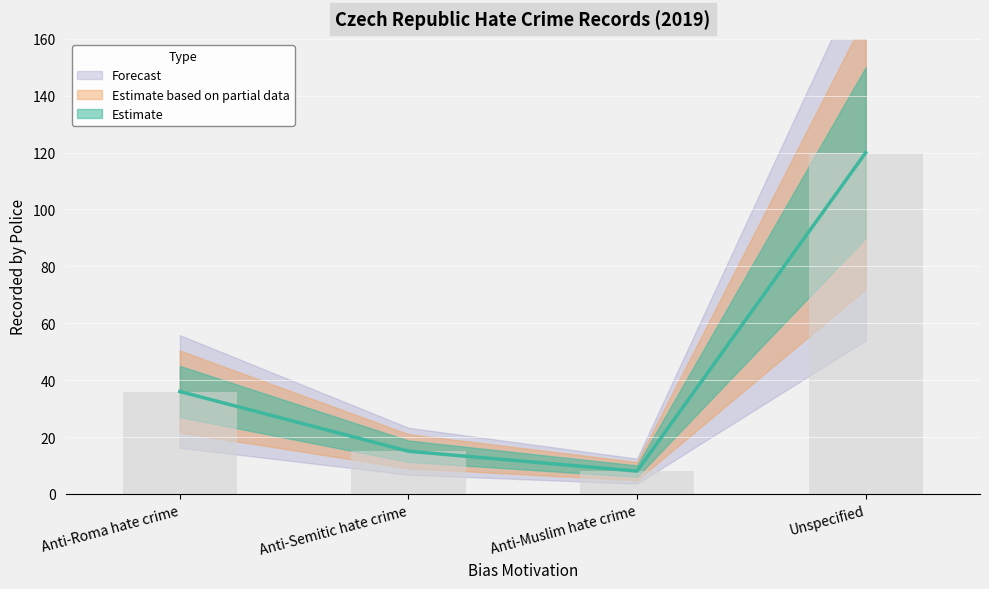

What is the change in value from Anti-Roma hate crime to Anti-Semitic hate crime?

-21